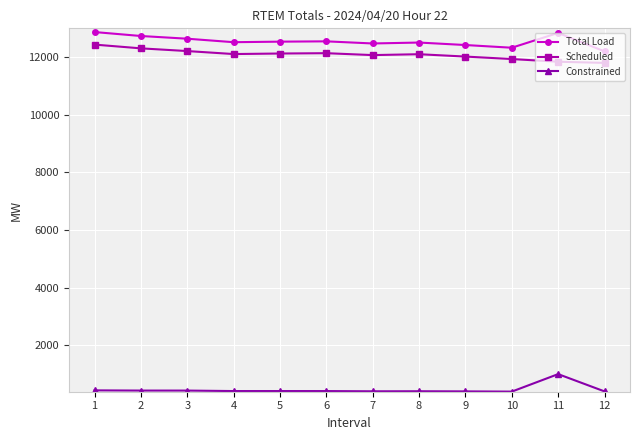

What value does the Total Load series have at 11?

12831.2